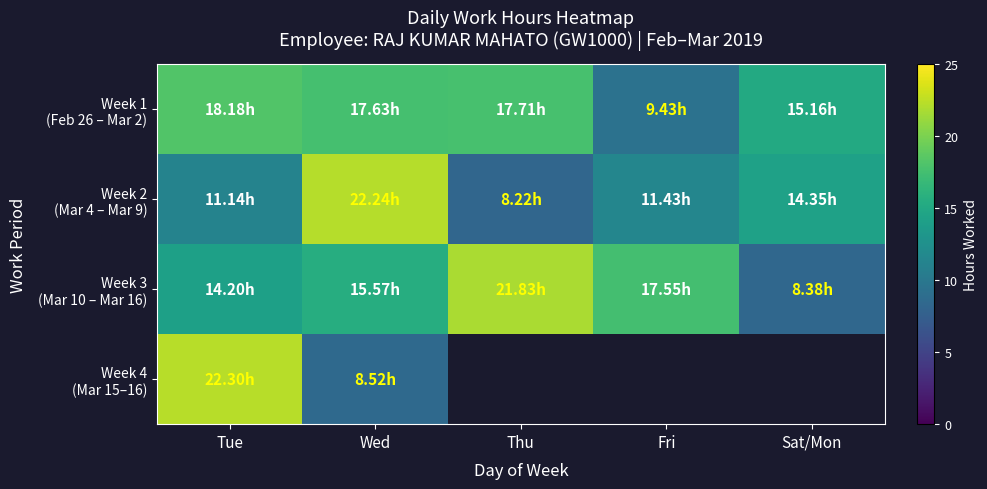

At how many categories does at least one series exceed 18?

3